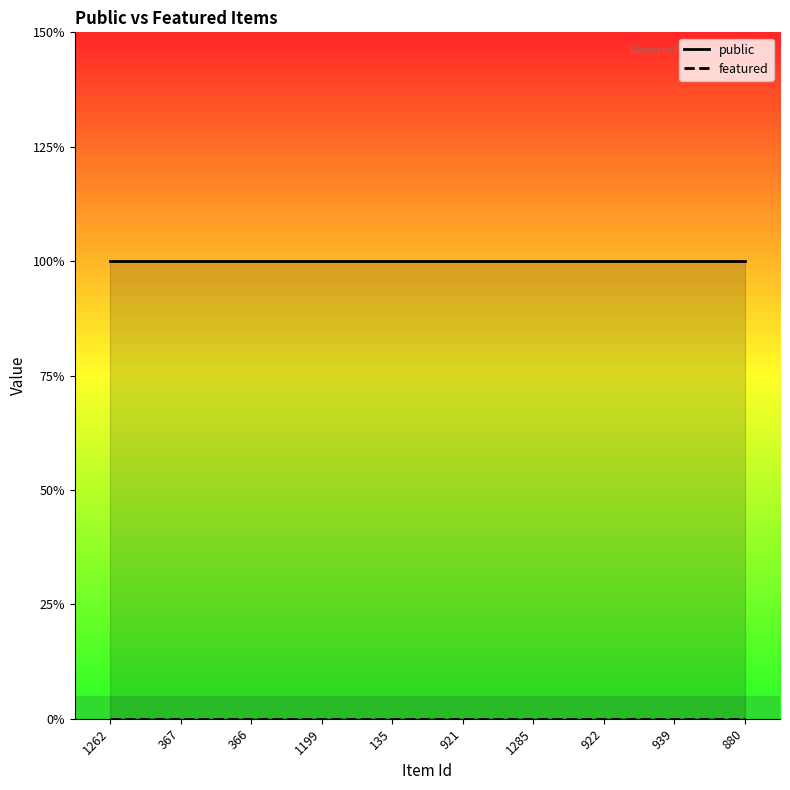

Which series has the largest range (max minus min)?

public